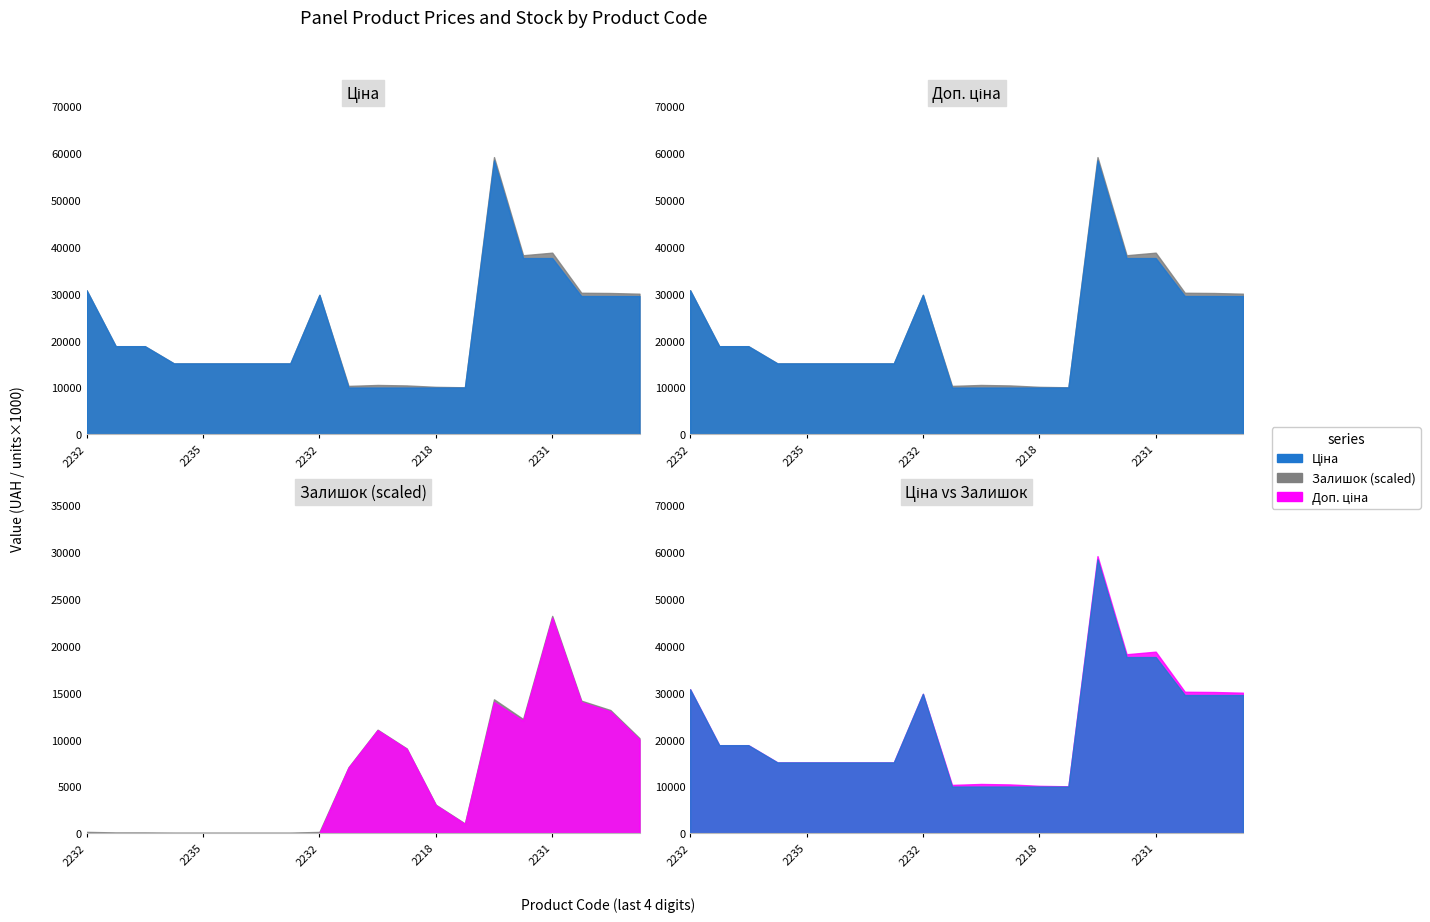

What is the total value across all series at 285102218?

19953.0